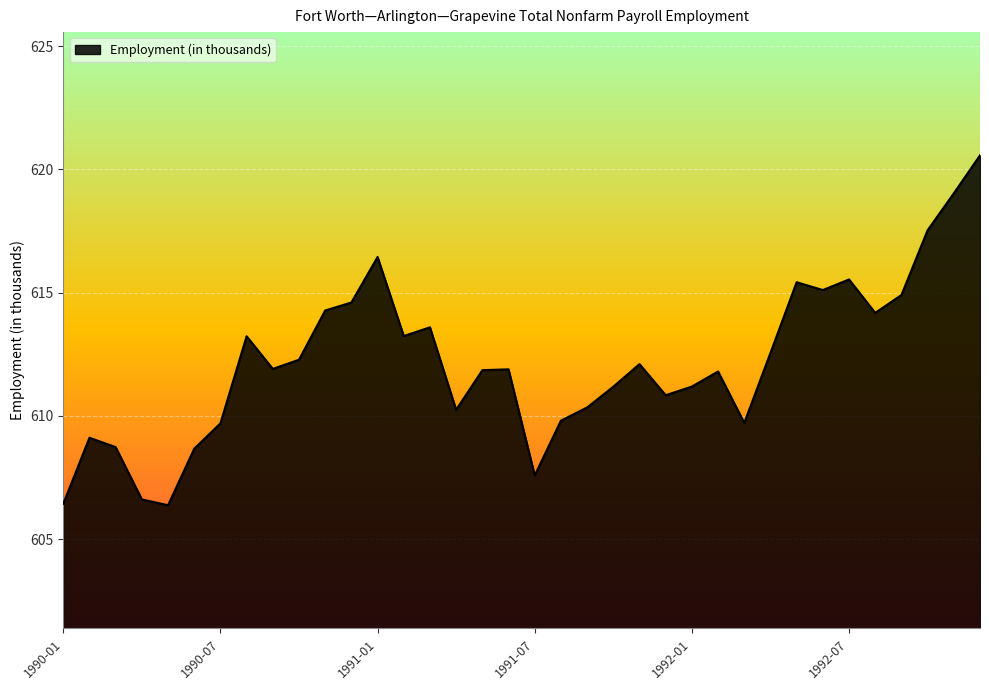

What is the greatest value displayed?

620.6